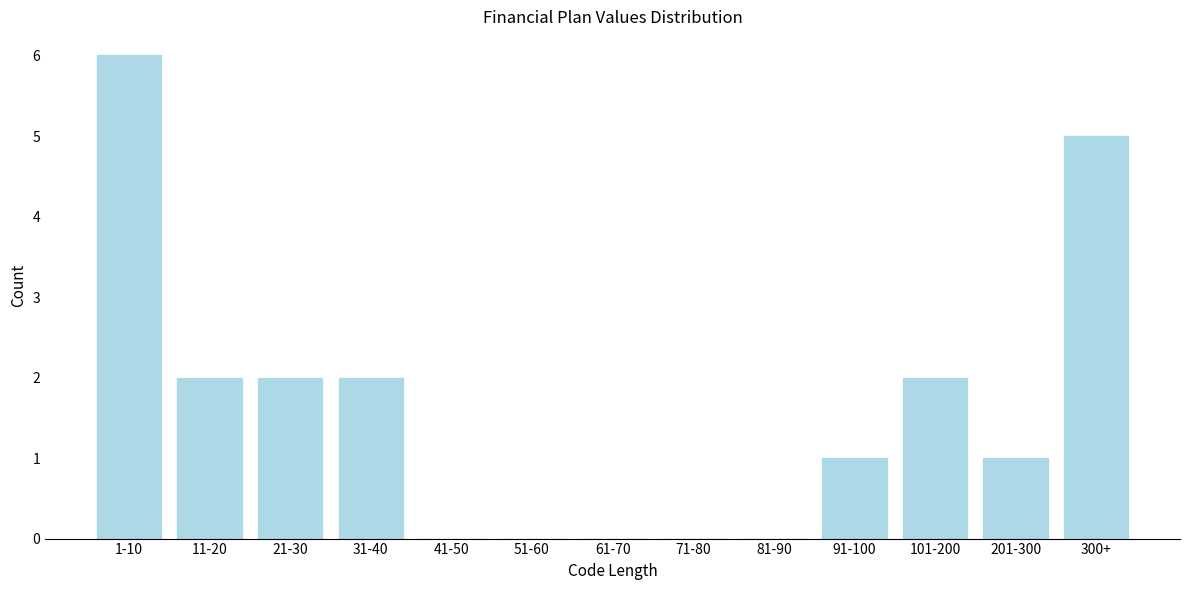

Reading right to left, extract all data points from this chart.

300+=5	201-300=1	101-200=2	91-100=1	81-90=0	71-80=0	61-70=0	51-60=0	41-50=0	31-40=2	21-30=2	11-20=2	1-10=6